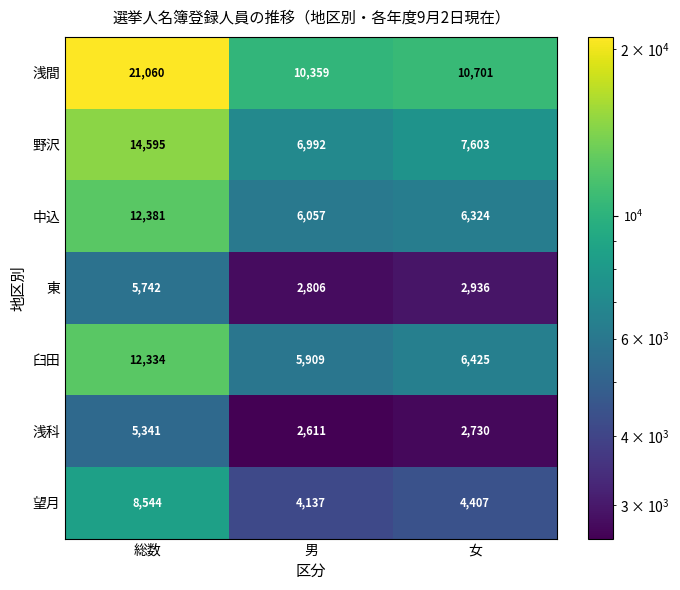

At 総数, list the series in order from smallest to largest.

浅科, 東, 望月, 臼田, 中込, 野沢, 浅間